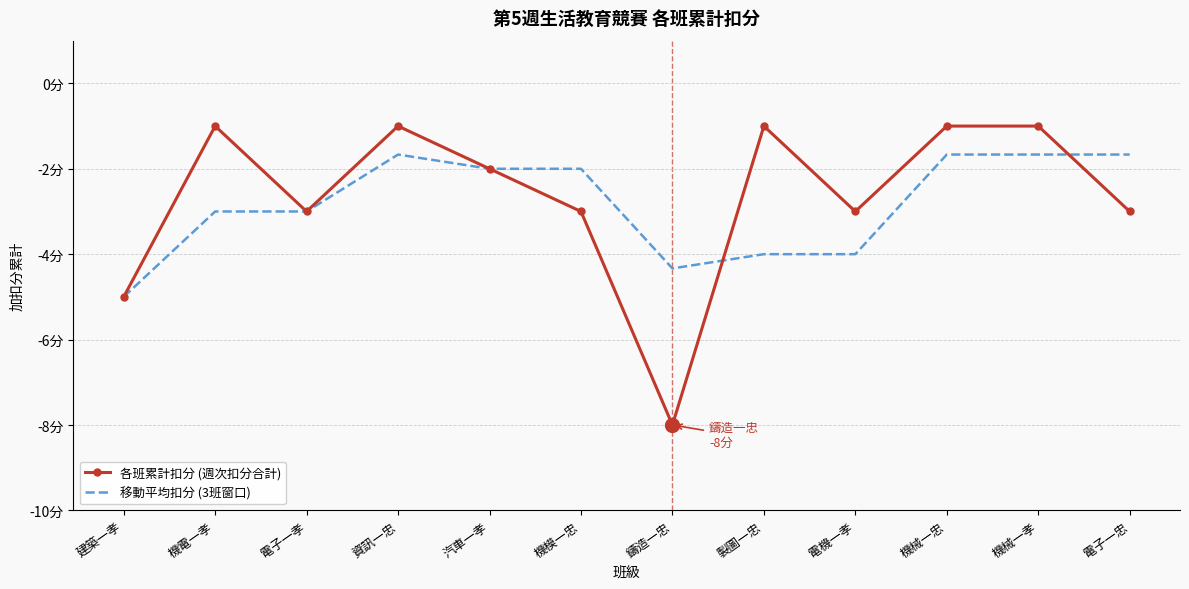

Is the value of 移動平均扣分 (3班窗口) at 電子一忠 greater than the value of 各班累計扣分 (週次扣分合計) at 鑄造一忠?

Yes